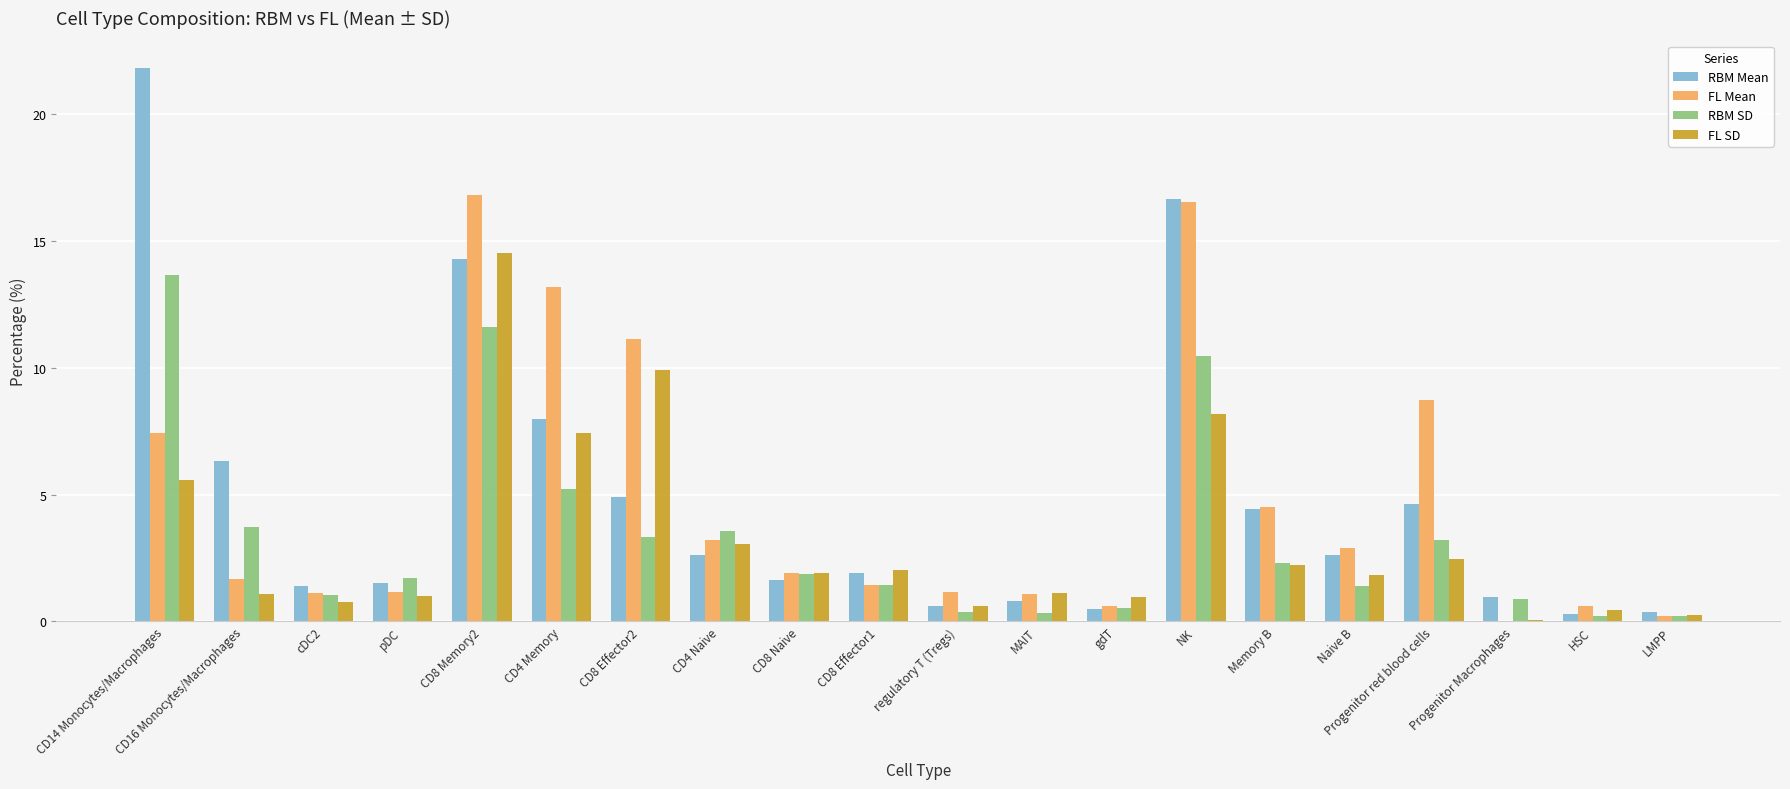

What is the sum of all RBM SD values?

67.2